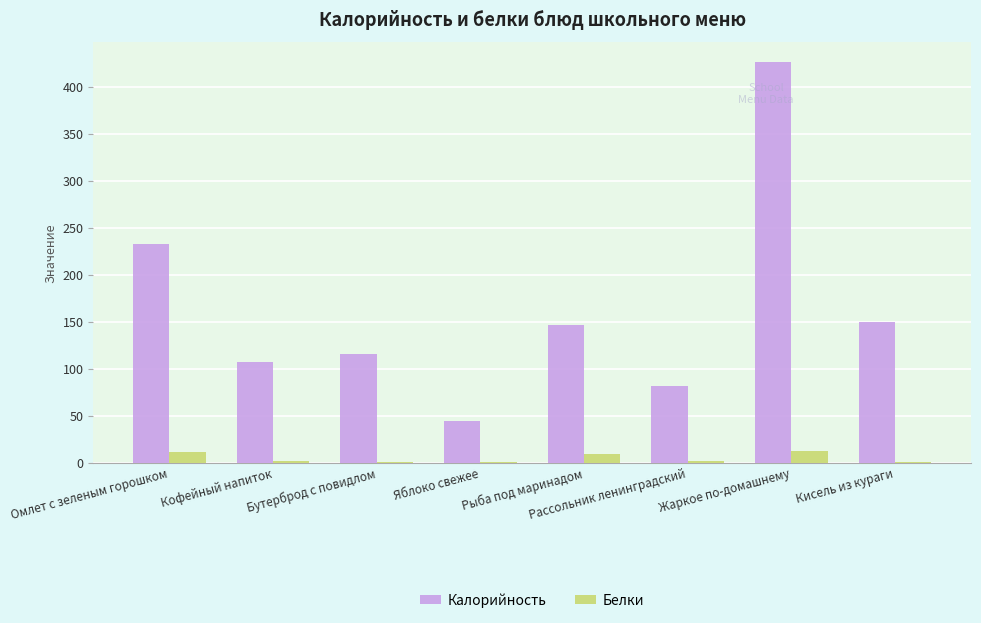

How many data points in Белки are above 1?

6